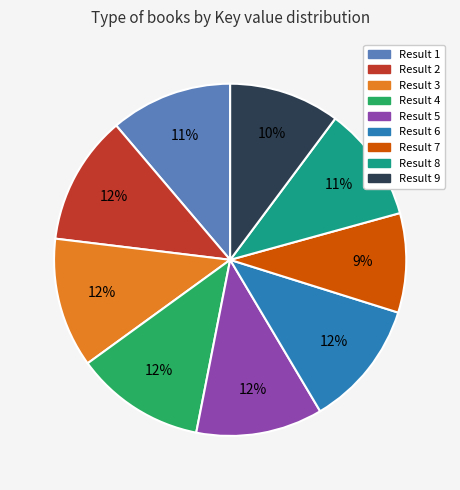

To the nearest percent, what is the difference between the largest and smallest slice percentages?

3%